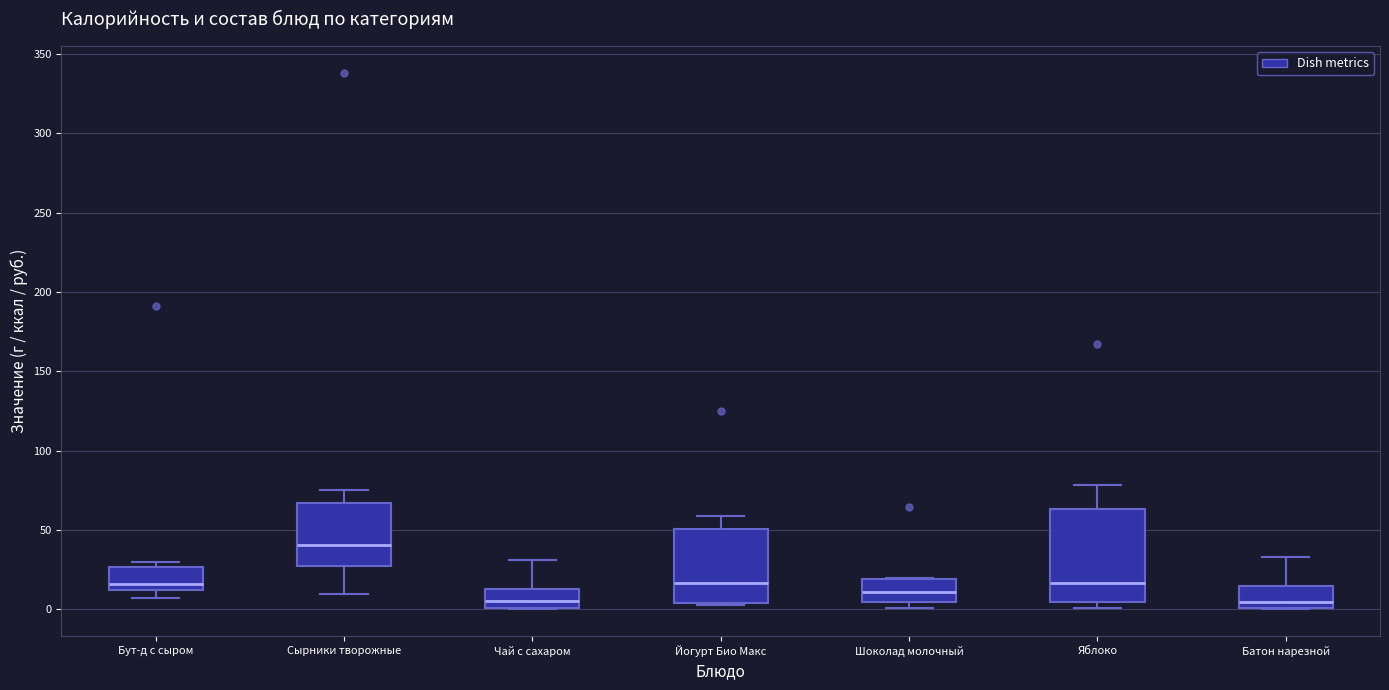

Reading left to right, read every box against the y-axis: the position of its median line, the range the box covers, and the ends of its whiskers. The values are not printed on the chart, so give them approximately, as read against the axis.

Бут-д с сыром: median 15, box 10 to 25, whiskers 5 to 30
Сырники творожные: median 40, box 25 to 65, whiskers 10 to 75
Чай с сахаром: median 5, box 0 to 15, whiskers 0 to 30
Йогурт Био Макс: median 15, box 5 to 50, whiskers 5 to 60
Шоколад молочный: median 10, box 5 to 20, whiskers 0 to 20
Яблоко: median 15, box 5 to 65, whiskers 0 to 80
Батон нарезной: median 5, box 0 to 15, whiskers 0 to 35